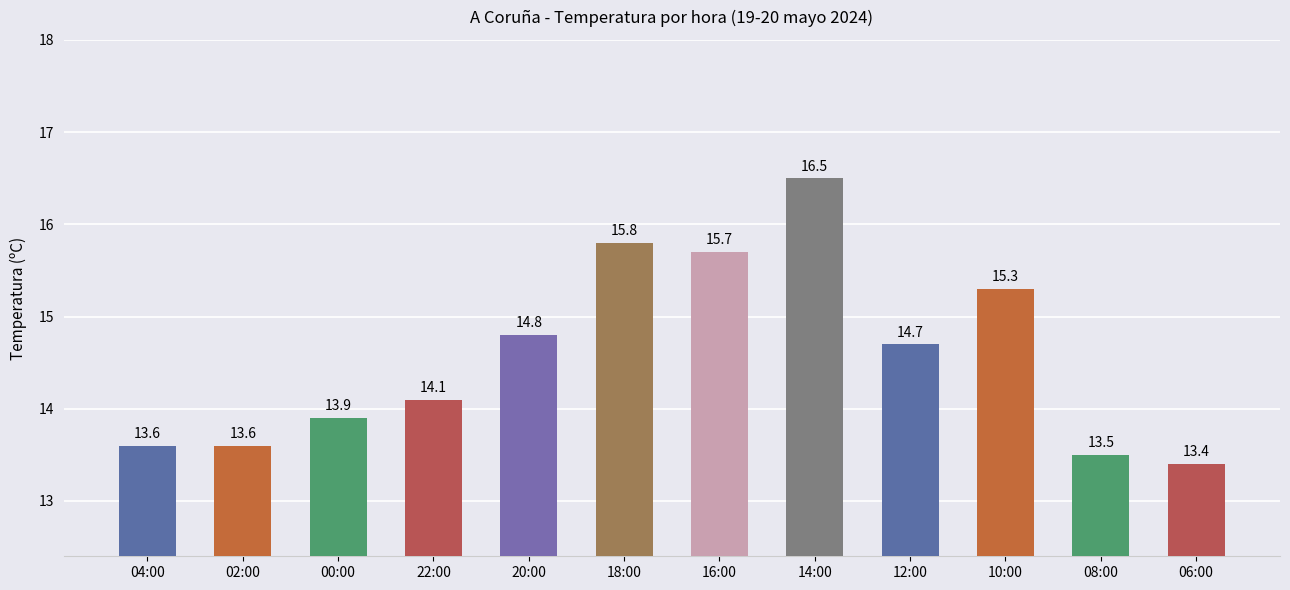

Approximately how many times larger is the value at 06:00 compared to 12:00?

0.9